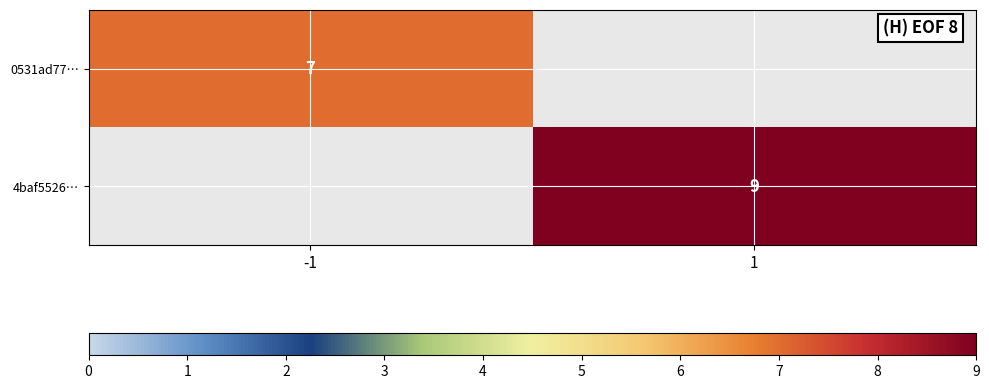

The value of 0531ad77… at -1 is 7. True or false?

True